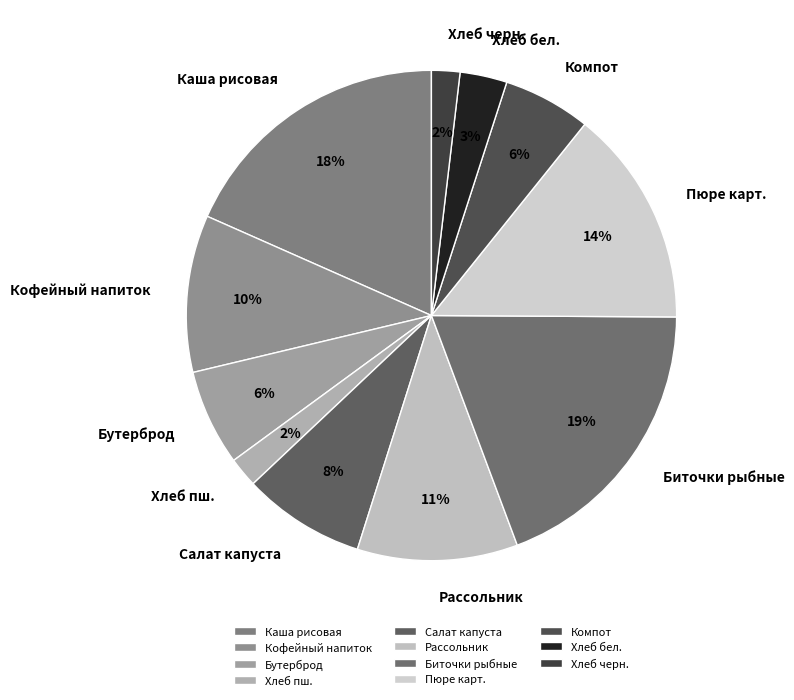

To the nearest percent, what percentage of the pie is Биточки рыбные?

19%